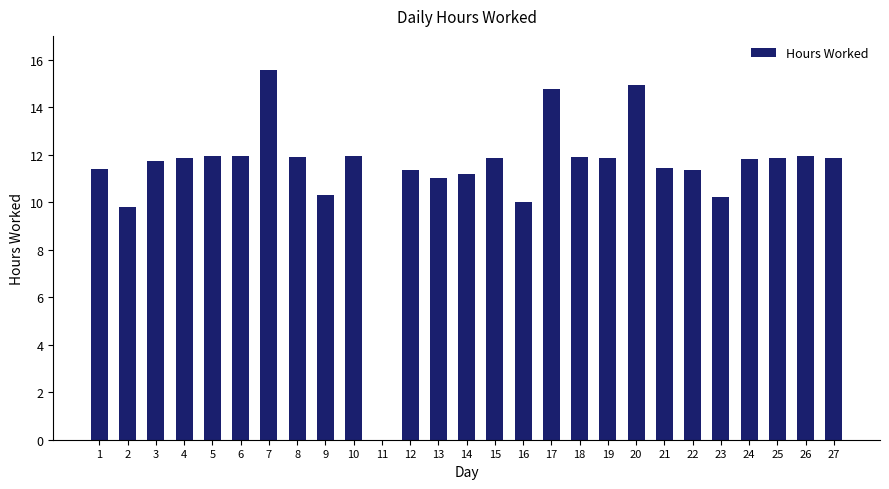

What is the sum of the values at 10 and 26?

23.9